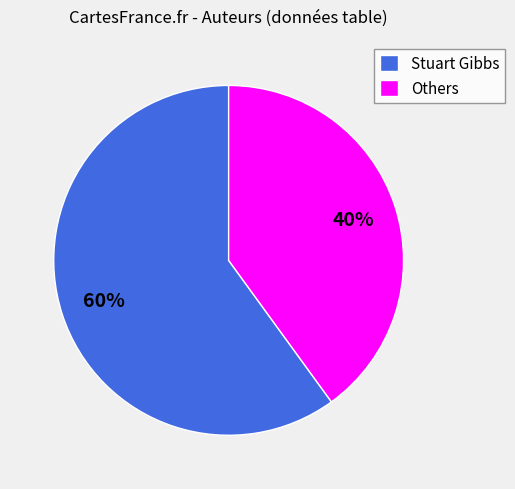

Which category accounts for the majority?

Stuart Gibbs